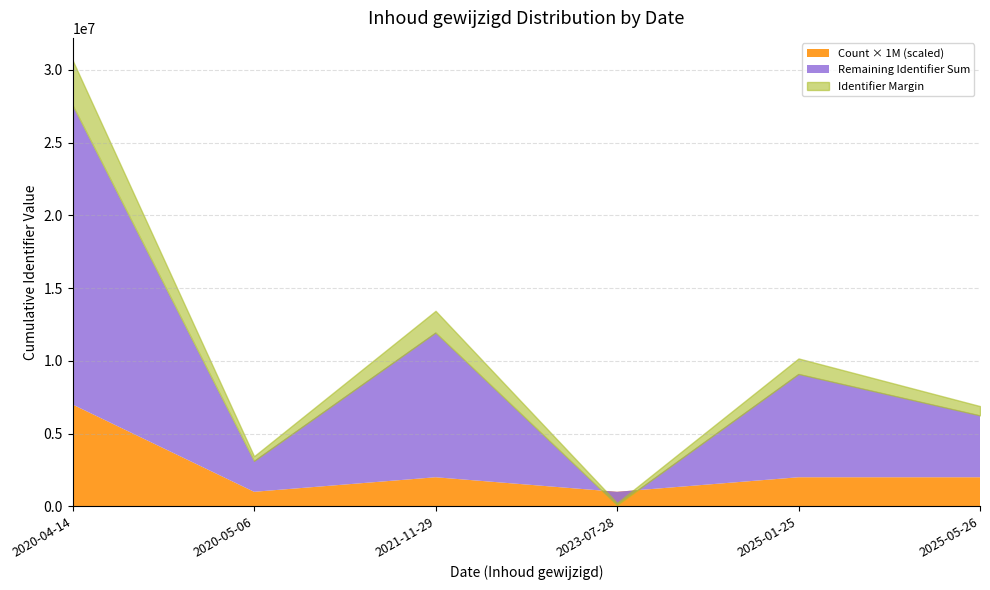

True or false: the data has more than 1 interior local peaks.

True